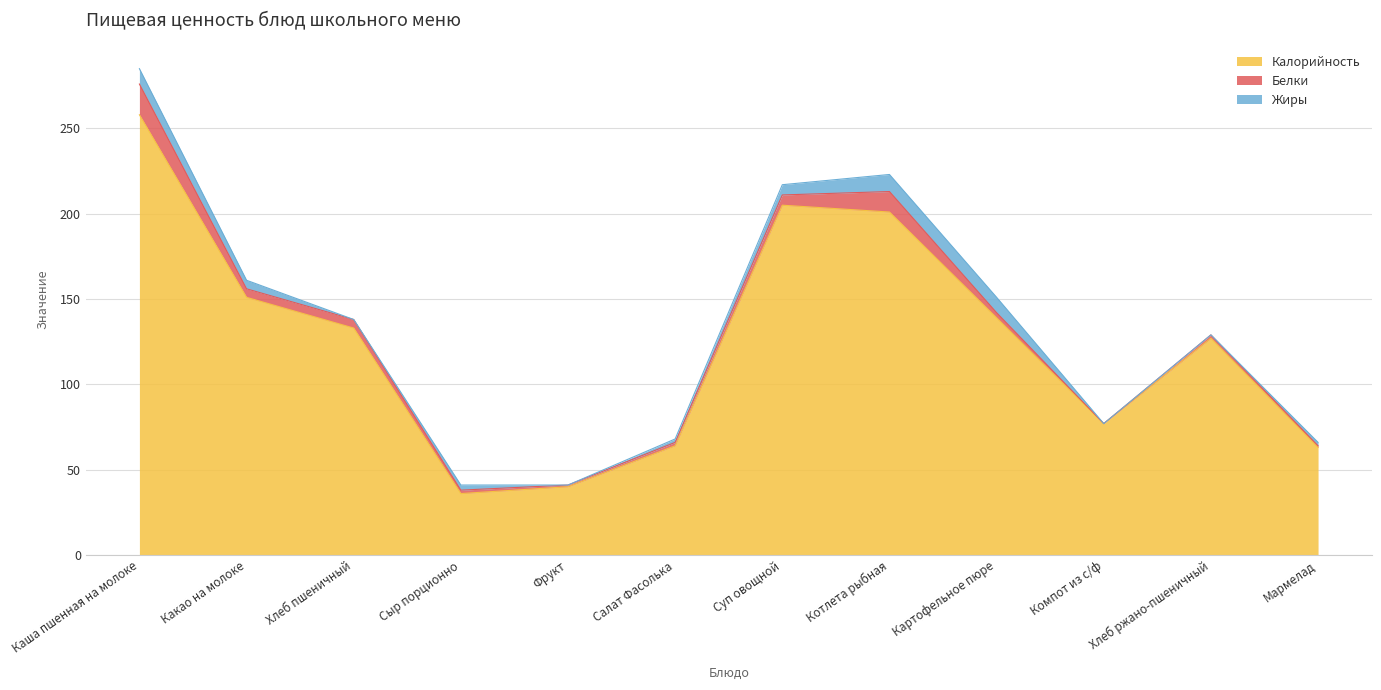

The value of Жиры at Суп овощной is 6. True or false?

True